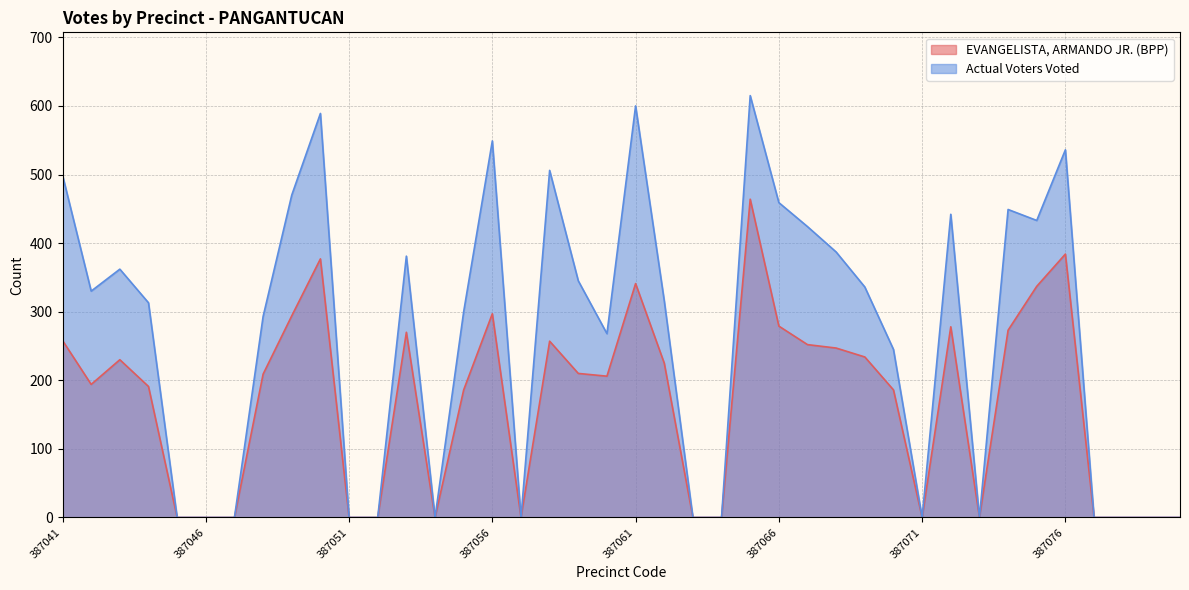

At which label does EVANGELISTA, ARMANDO JR. (BPP) first exceed 209?

387041